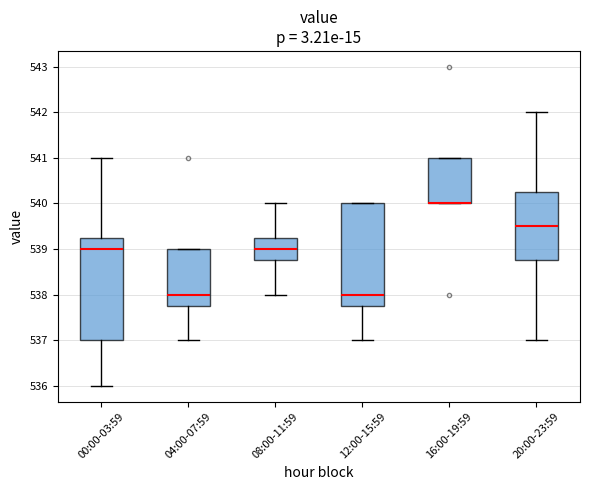

Reading left to right, read every box against the y-axis: the position of its median line, the range the box covers, and the ends of its whiskers. The values are not printed on the chart, so give them approximately, as read against the axis.

00:00-03:59: median 539.0, box 537.0 to 539.3, whiskers 536.0 to 541.0
04:00-07:59: median 538.0, box 537.8 to 539.0, whiskers 537.0 to 539.0
08:00-11:59: median 539.0, box 538.8 to 539.3, whiskers 538.0 to 540.0
12:00-15:59: median 538.0, box 537.8 to 540.0, whiskers 537.0 to 540.0
16:00-19:59: median 540.0 (drawn on the box's lower edge), box 540.0 to 541.0, whiskers 540.0 to 541.0
20:00-23:59: median 539.5, box 538.8 to 540.3, whiskers 537.0 to 542.0